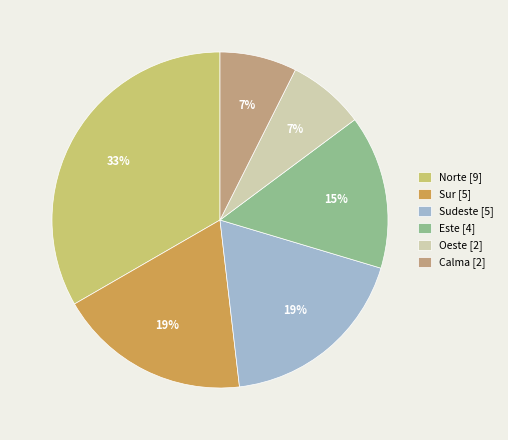

Is the sum of Calma [2] and Norte [9] greater than half?

No